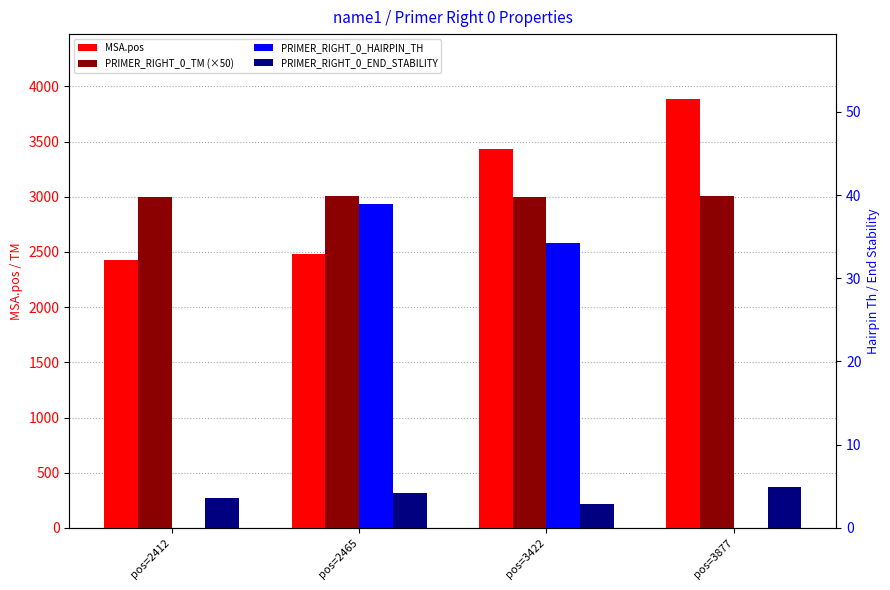

Is the value of MSA.pos at pos=2412 greater than the value of PRIMER_RIGHT_0_END_STABILITY at pos=2465?

Yes